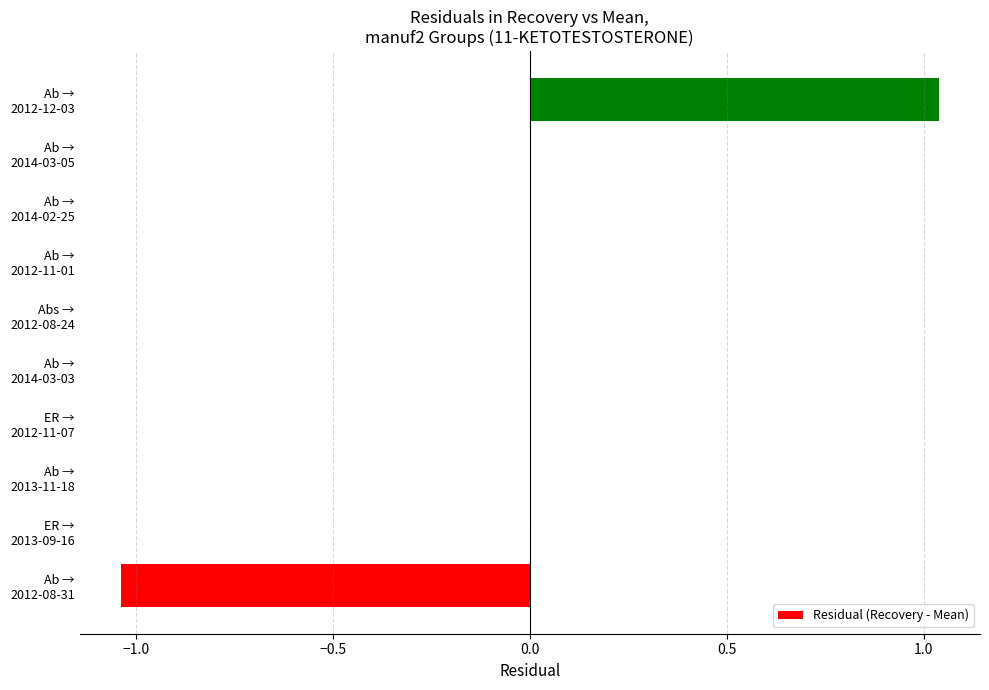

How many distinct data groups are displayed?

1